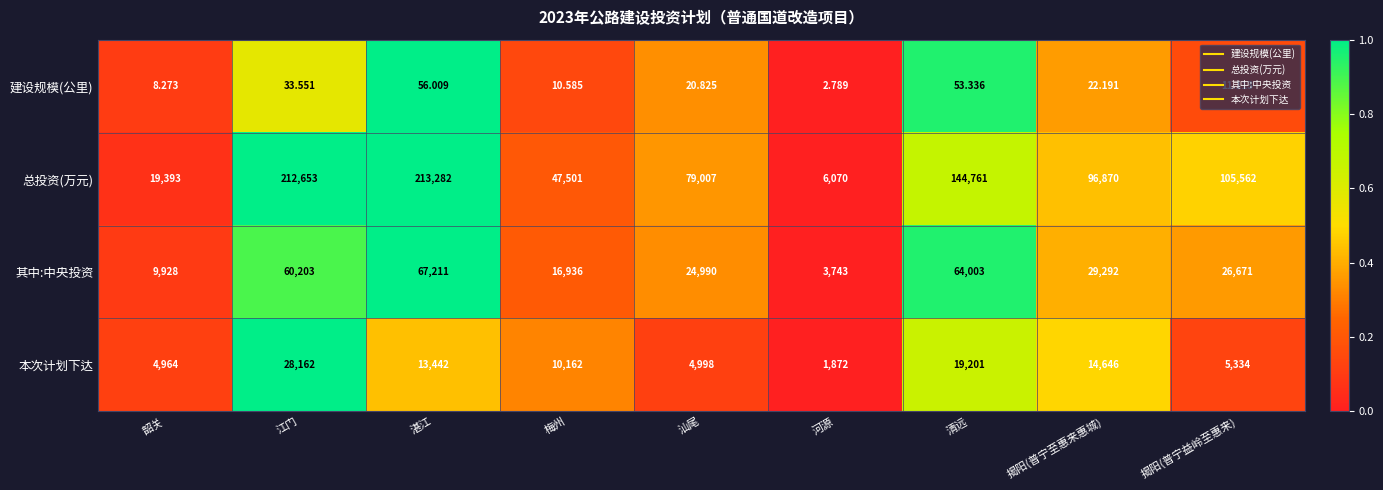

How many categories are shown in the chart?

9